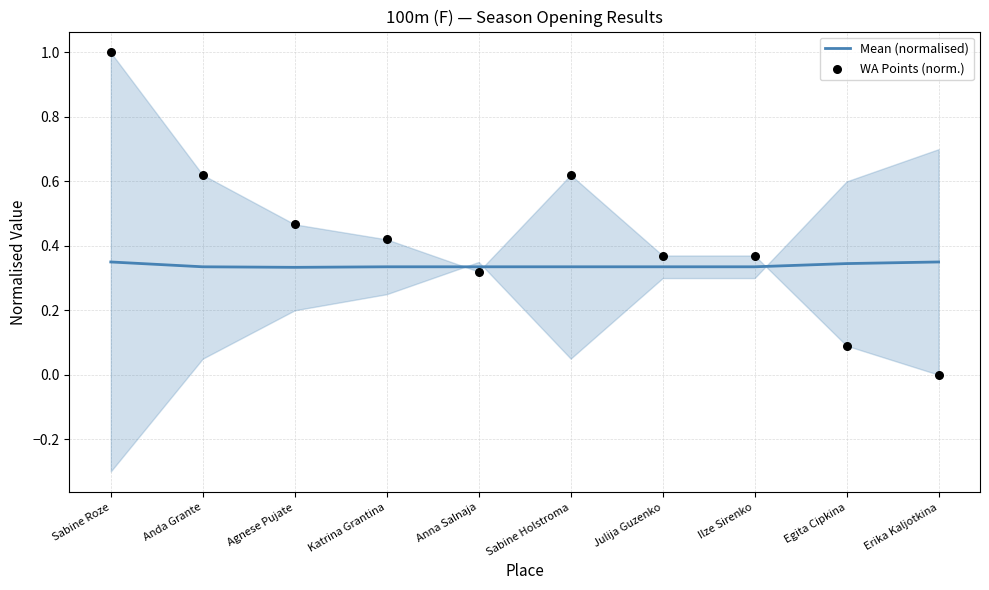

Which series reaches the maximum Y coordinate?

WA Points (norm.)